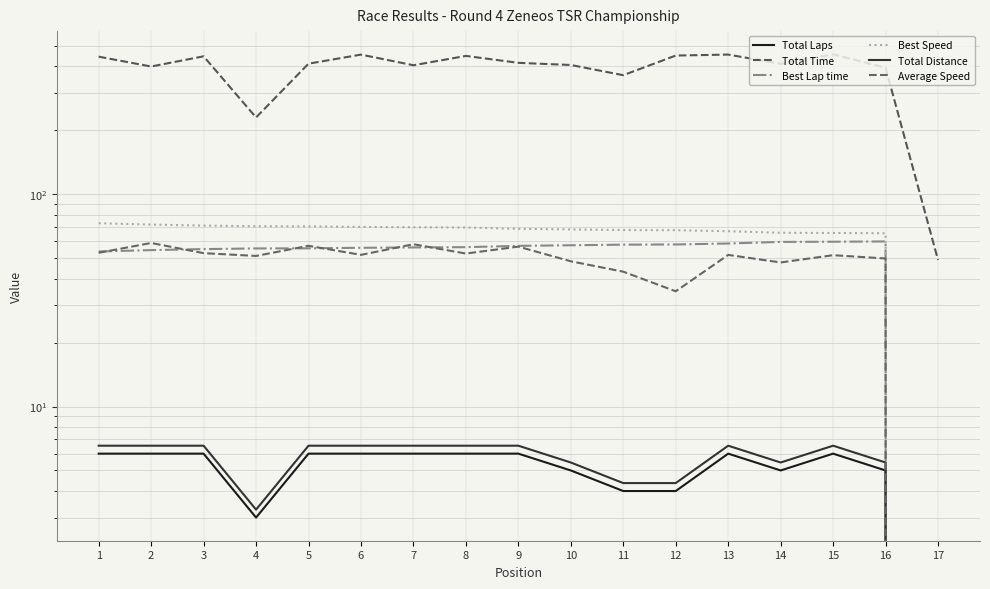

Between 13 and 17, which series saw the biggest shift?

Total Time